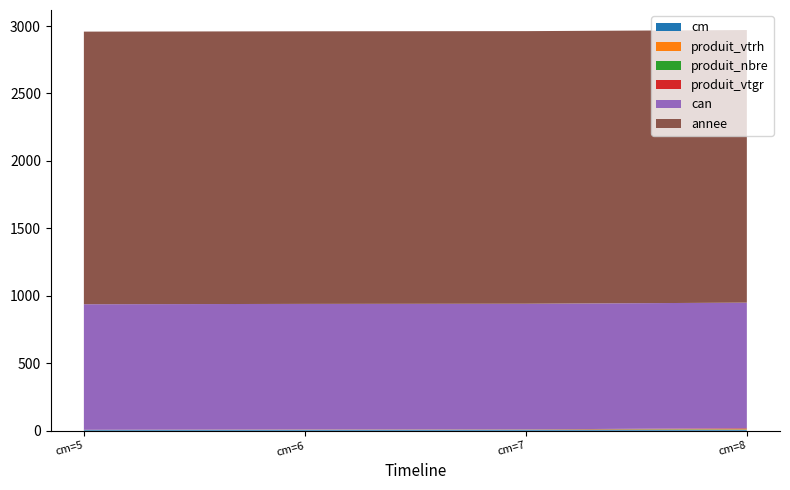

Reading left to right, list all the values displayed in this chart.

produit_vtgr: cm=5=0.7	cm=6=1.2	cm=7=1.3	cm=8=4.5
produit_vtrh: cm=5=0.0	cm=6=1.0	cm=7=1.0	cm=8=4.0
produit_nbre: cm=5=1.0	cm=6=1.0	cm=7=1.0	cm=8=2.0
can: cm=5=931.0	cm=6=931.0	cm=7=931.0	cm=8=931.0
annee: cm=5=2021.0	cm=6=2021.0	cm=7=2021.0	cm=8=2021.0
cm: cm=5=5.0	cm=6=6.0	cm=7=7.0	cm=8=8.0